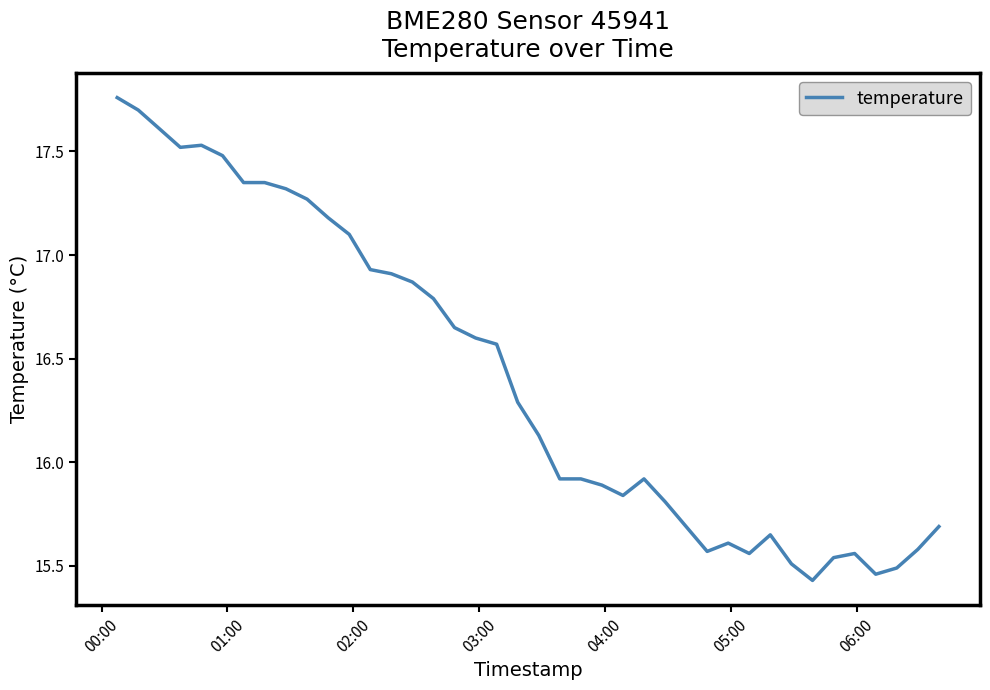

Does the chart display data point markers on the line(s)?

No